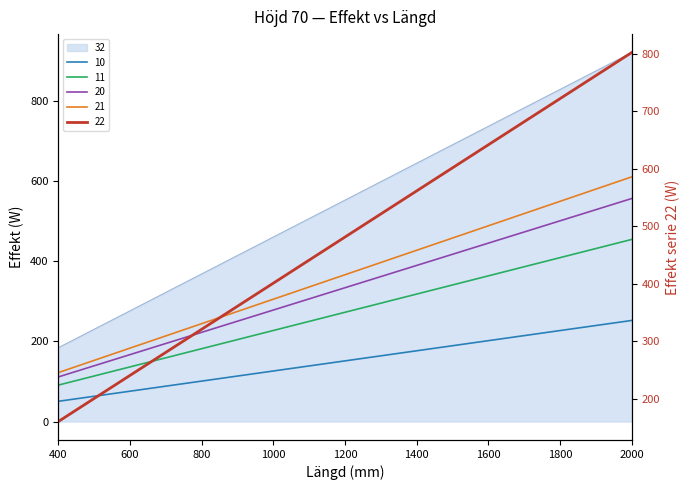

The value of 22 at 1200 is 366.0. True or false?

True